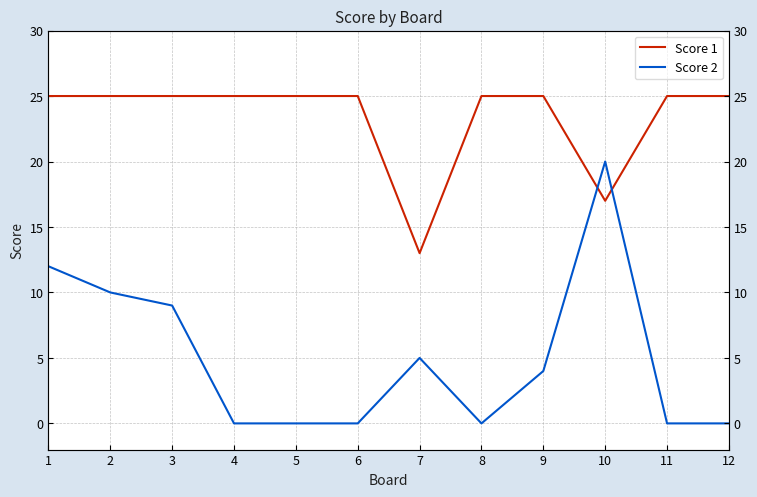

List the series in order of their peak value, lowest first.

Score 2, Score 1